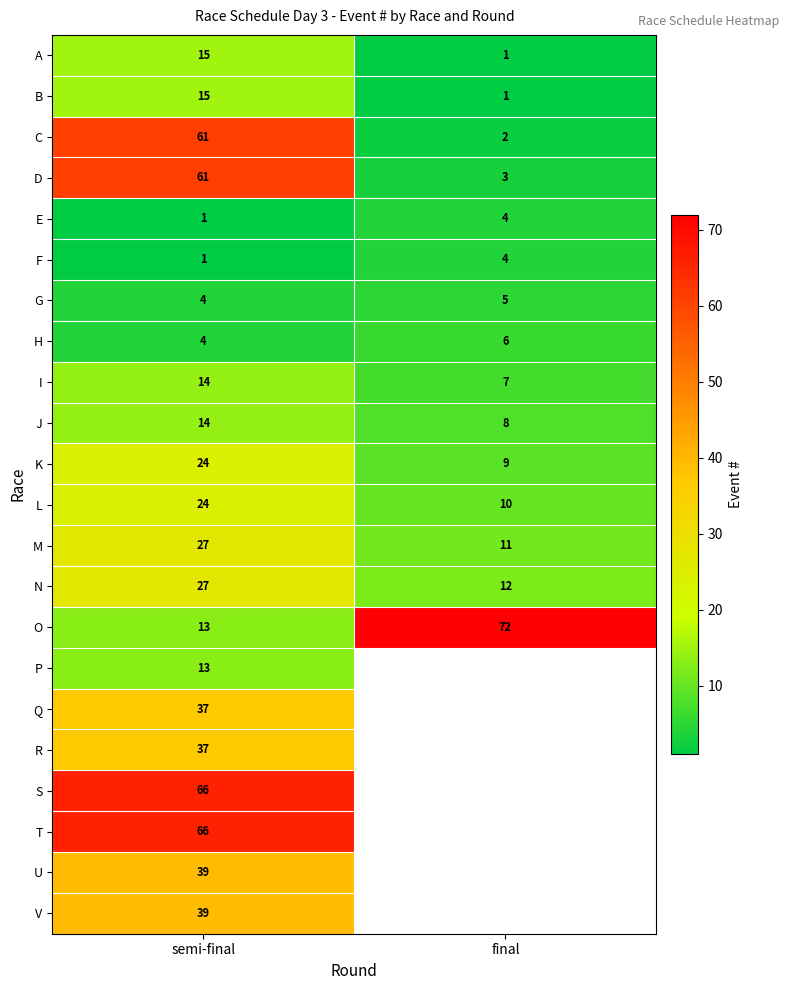

At how many categories does at least one series exceed 57?

2